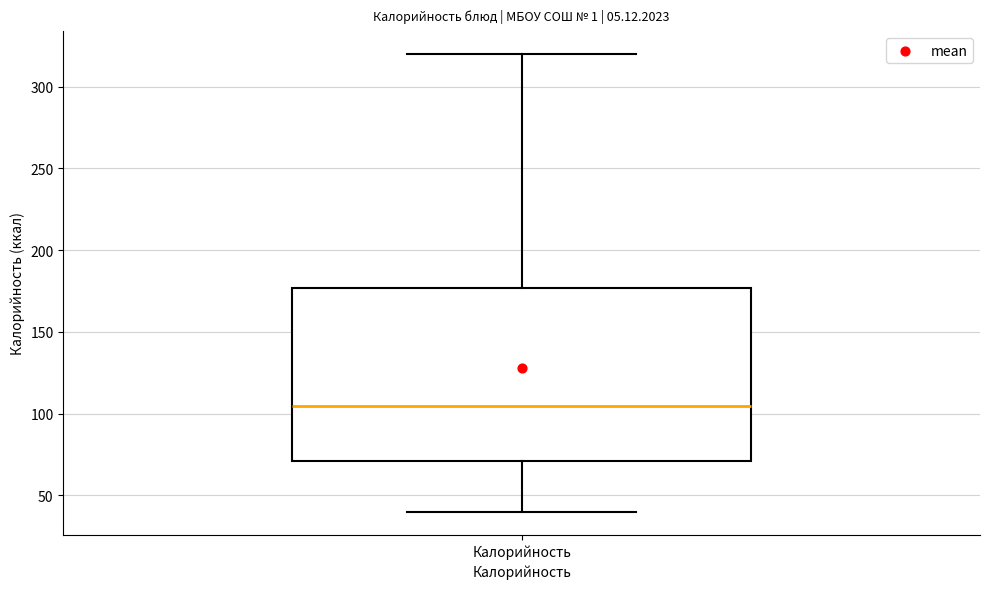

Transcribe this box plot: give where the median line is, the range the box spans, and where the two whiskers end, as read against the y-axis. The values are not printed on the chart, so give them approximately, as read against the axis.

median 105, box 70 to 175, whiskers 40 to 320